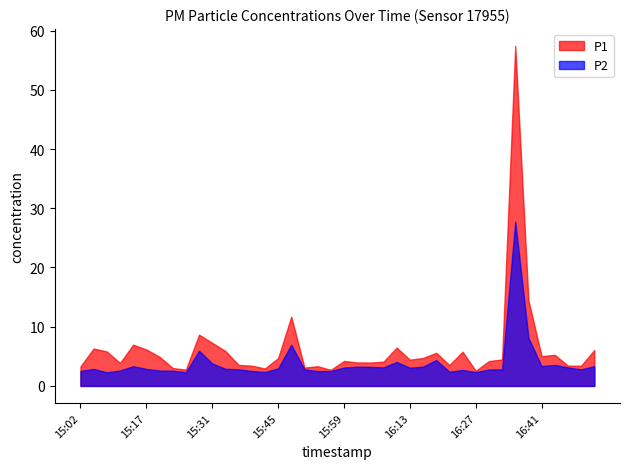

What is the value of the P1 point at the 1st from the left?

3.3